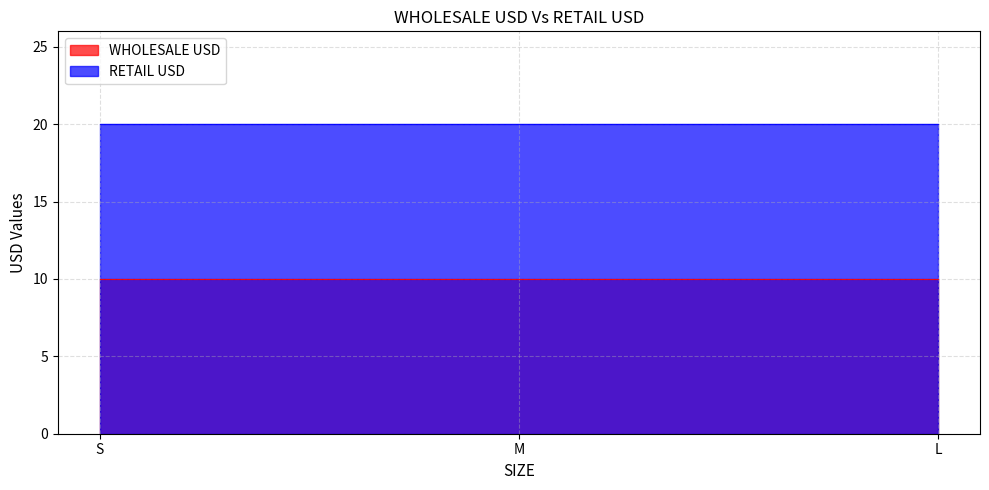

Count the number of data series in this chart.

2